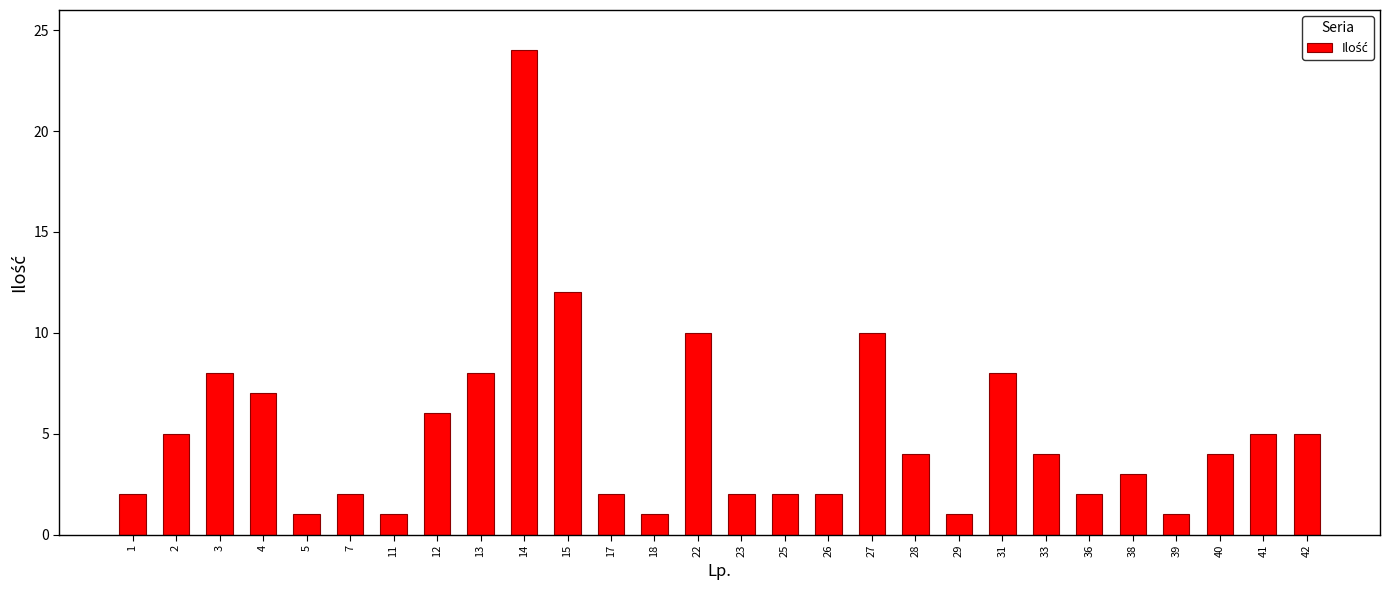

Reading left to right, transcribe all the data shown in this chart.

1=2	2=5	3=8	4=7	5=1	7=2	11=1	12=6	13=8	14=24	15=12	17=2	18=1	22=10	23=2	25=2	26=2	27=10	28=4	29=1	31=8	33=4	36=2	38=3	39=1	40=4	41=5	42=5